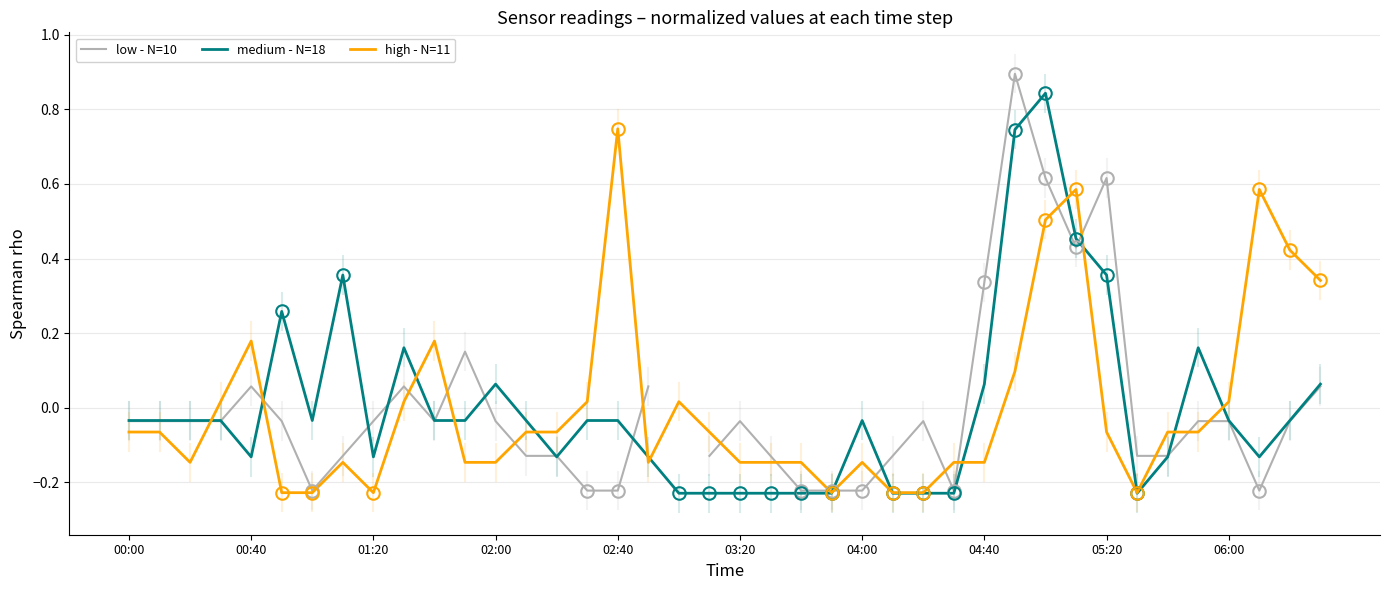

Is it true that medium - N=18 equals -0.1 at 22?

False